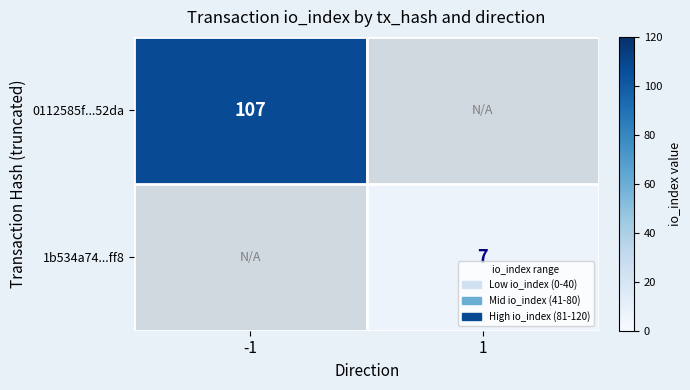

Is it true that 0112585f...52da equals 31 at -1?

False